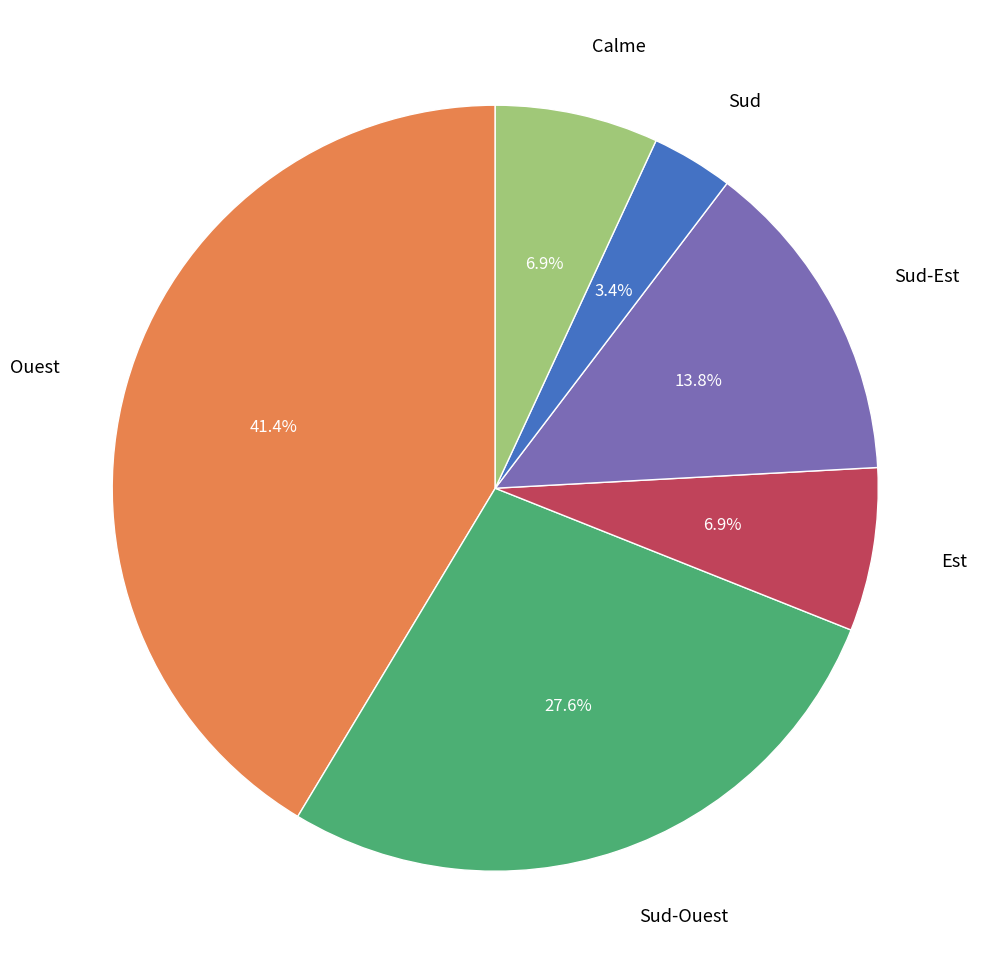

To the nearest percent, what is the average slice percentage?

17%